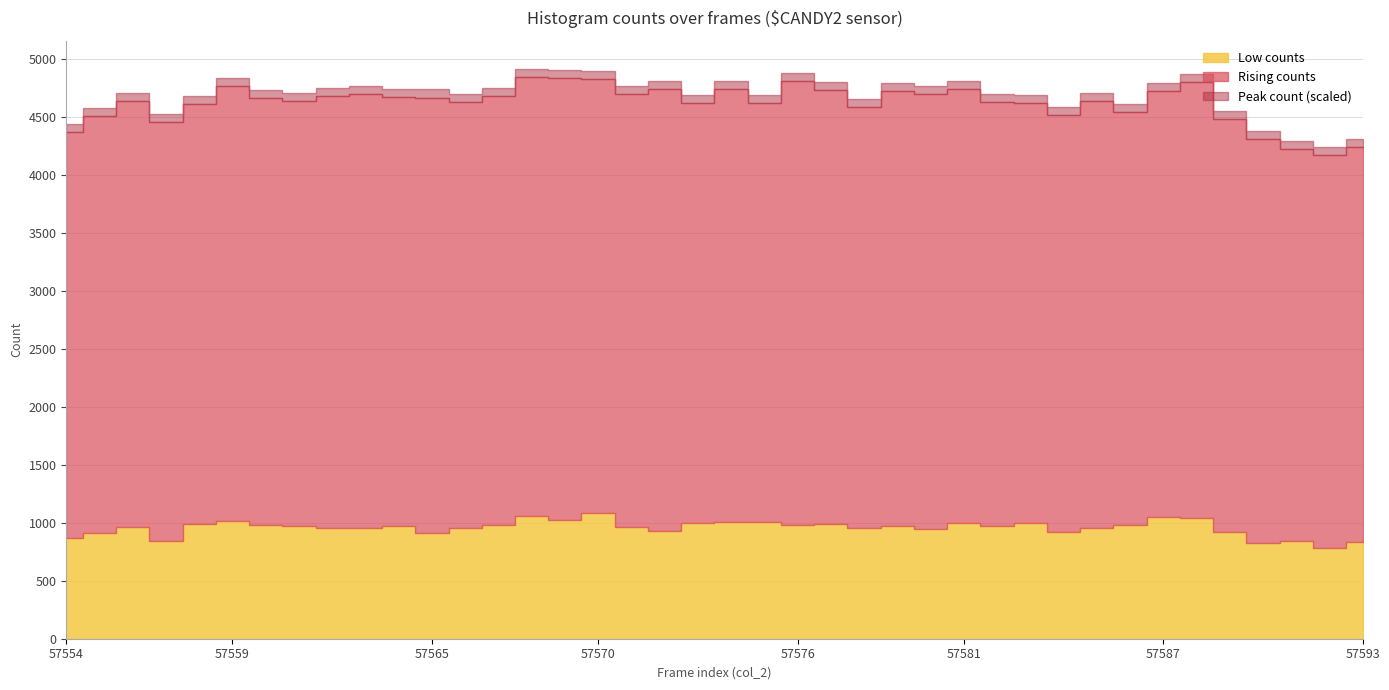

Which has a higher value, 57590 or 57557?

57557